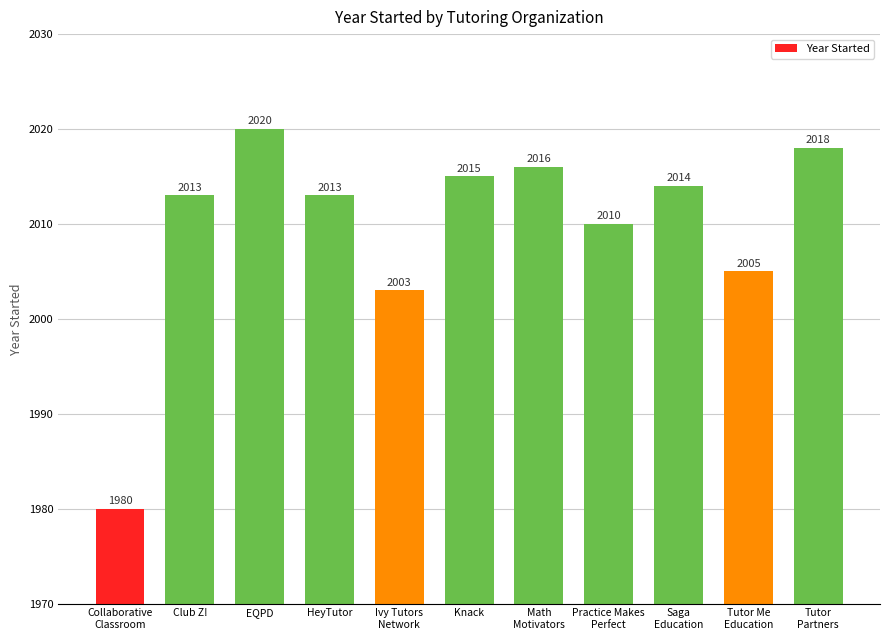

What is the value of the 7th bar from the left?

2016